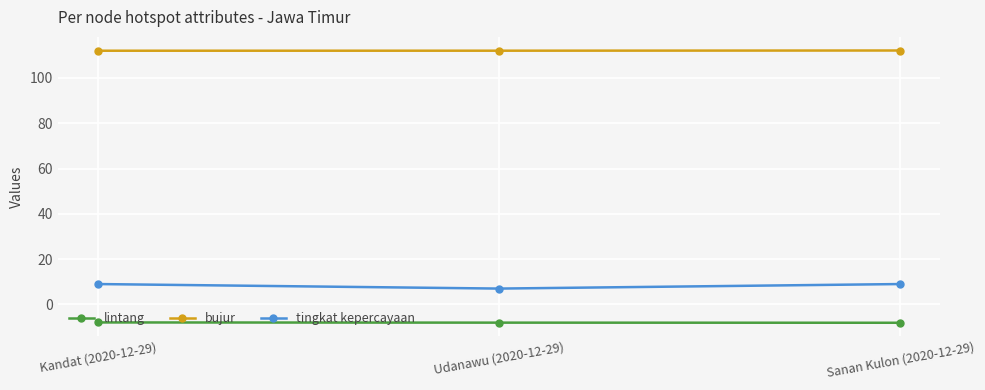

Does the chart have visible grid lines?

Yes